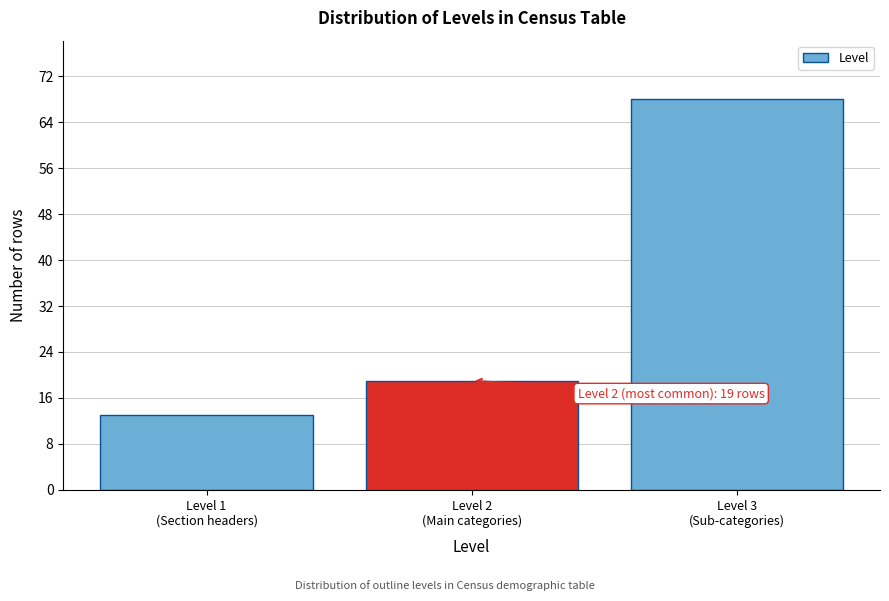

Reading left to right, extract all data points from this chart.

13	19	68